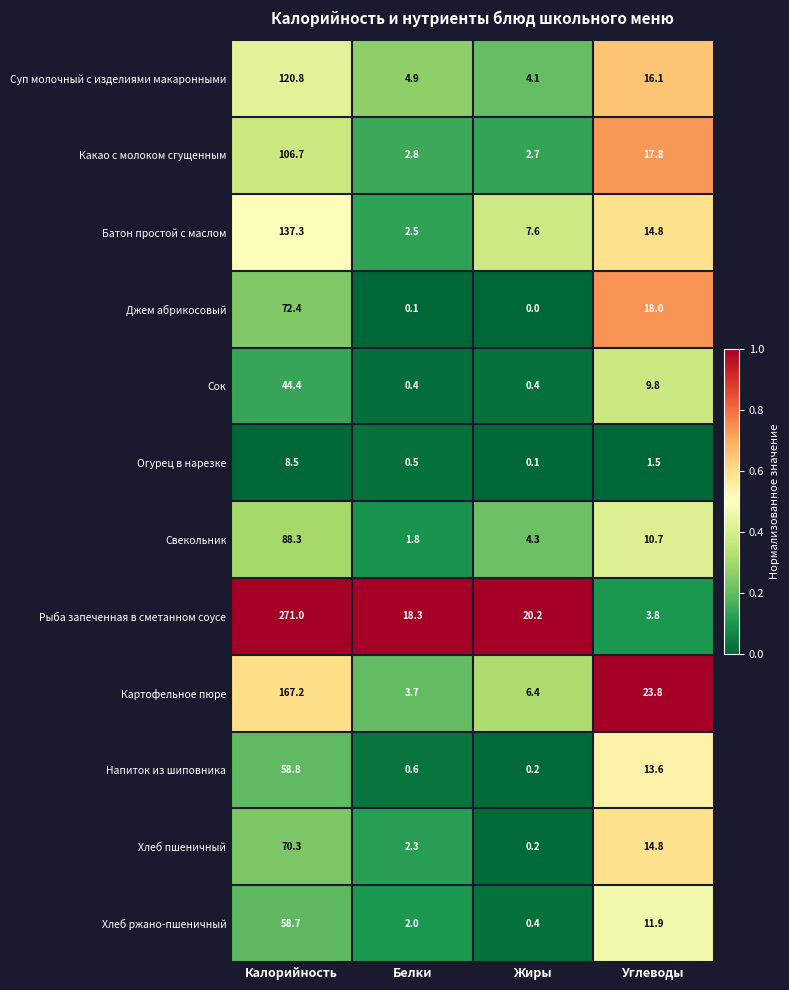

At which label does Джем абрикосовый first exceed 18?

Калорийность